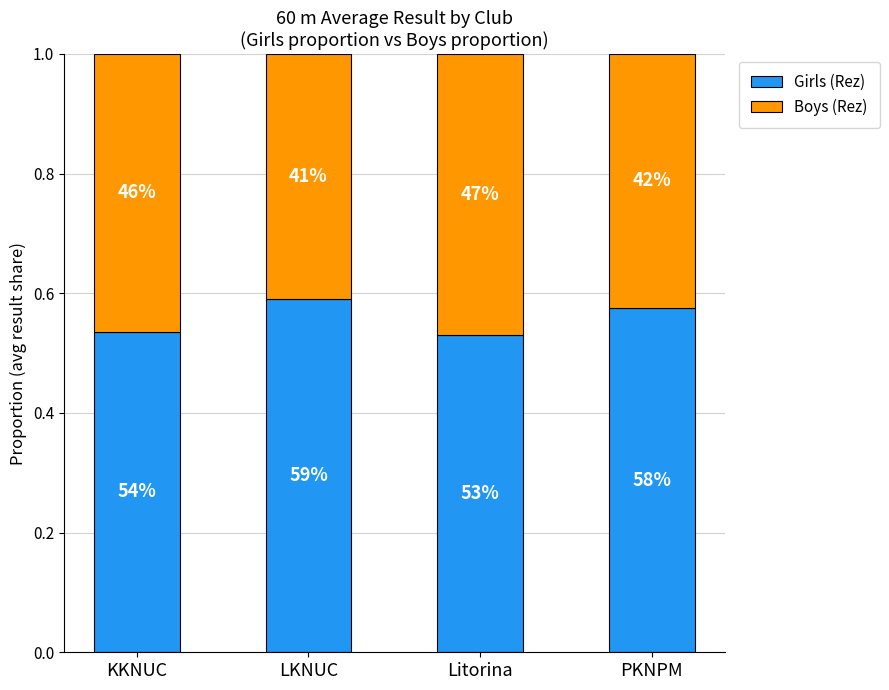

Where is Girls (Rez) nearest to the value 0?

Litorina